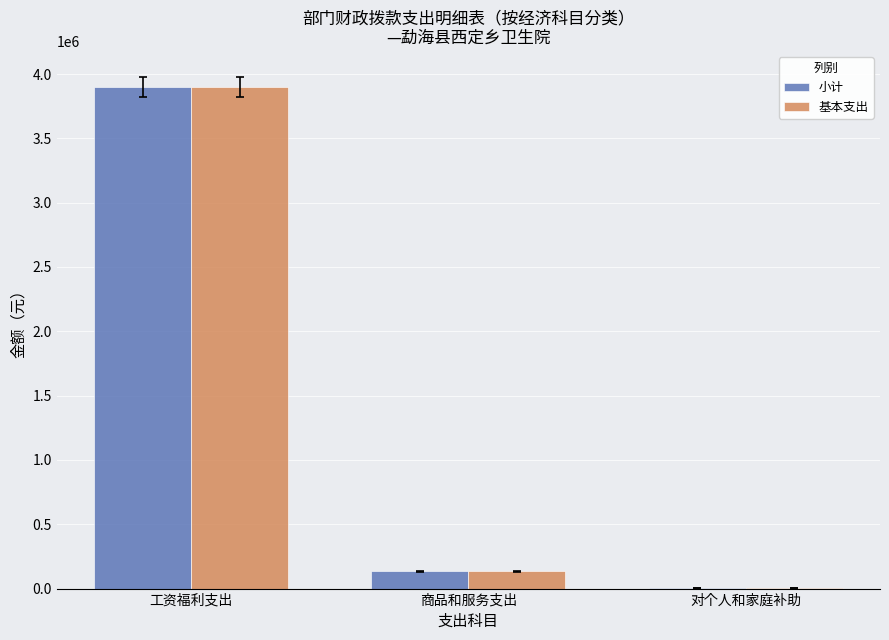

What is the maximum value shown in the chart?

3902425.0